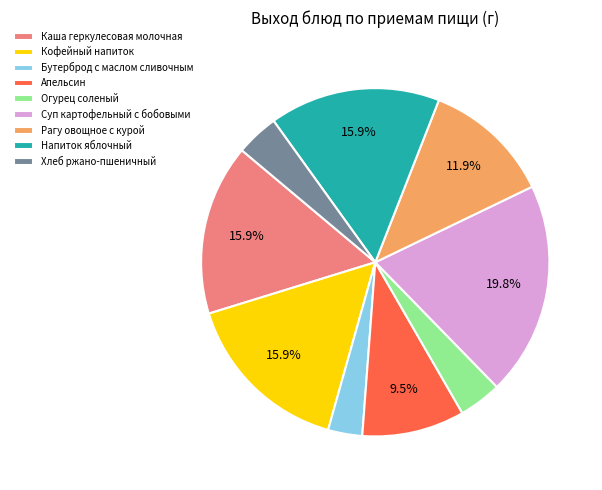

Is Рагу овощное с курой the majority of the pie?

No